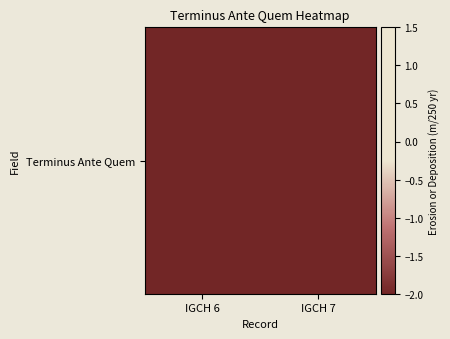

Rank the categories by value from highest to lowest.

IGCH 7, IGCH 6